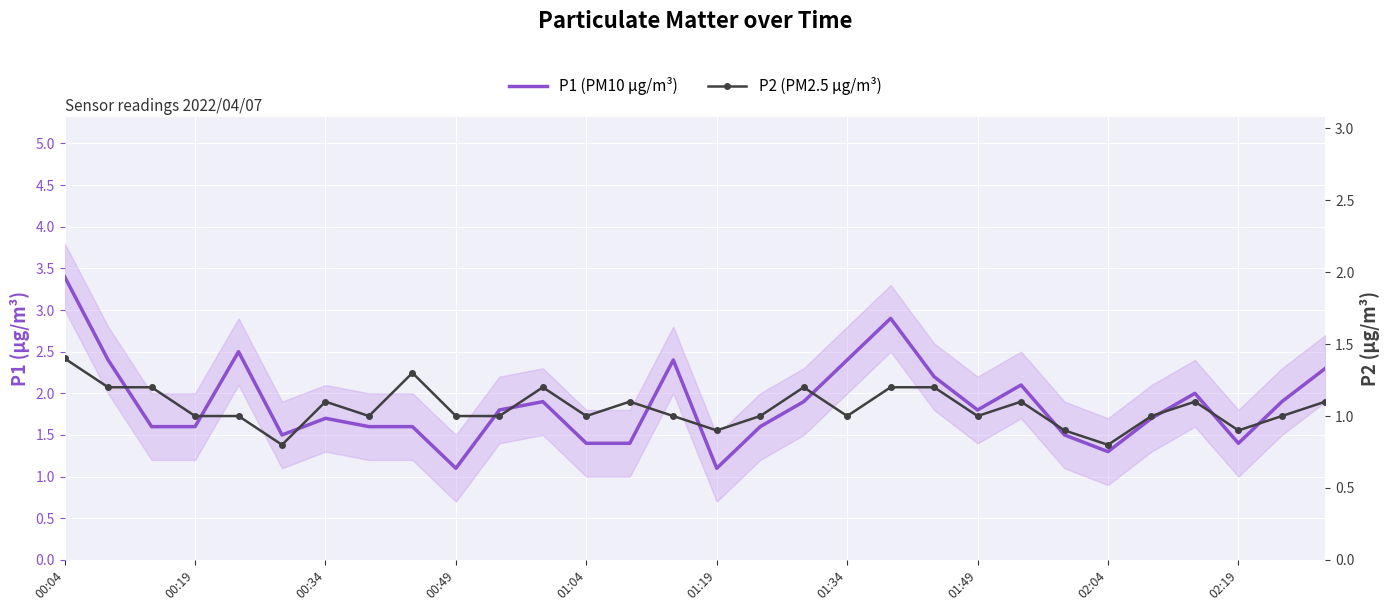

The value of P1 (PM10 µg/m³) at 02:19 is 0.7. True or false?

False